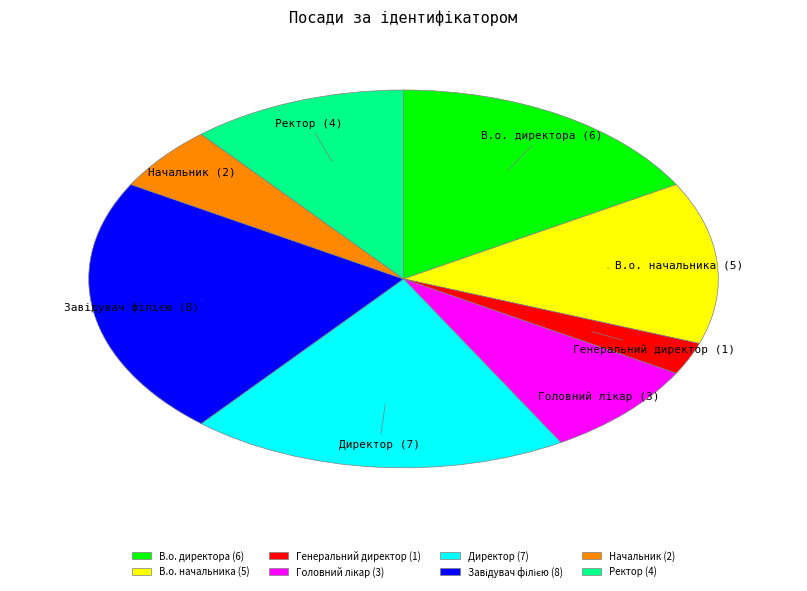

Count the number of slices in the pie.

8